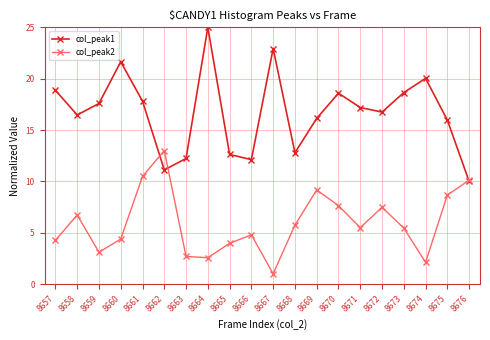

How many categories are shown in the chart?

20